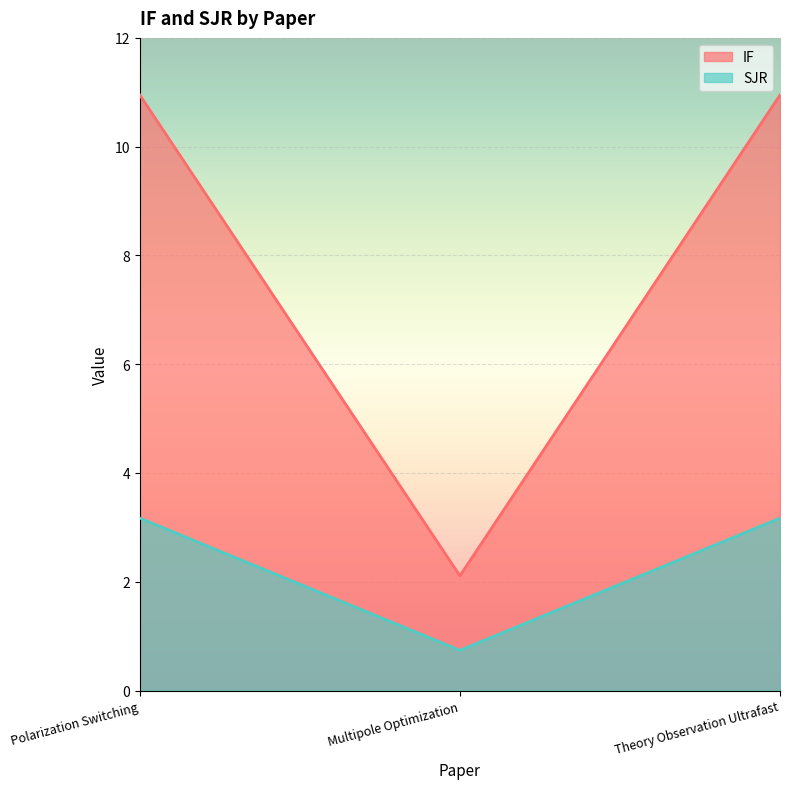

What is the label of the 2nd point from the right?

Multipole Optimization